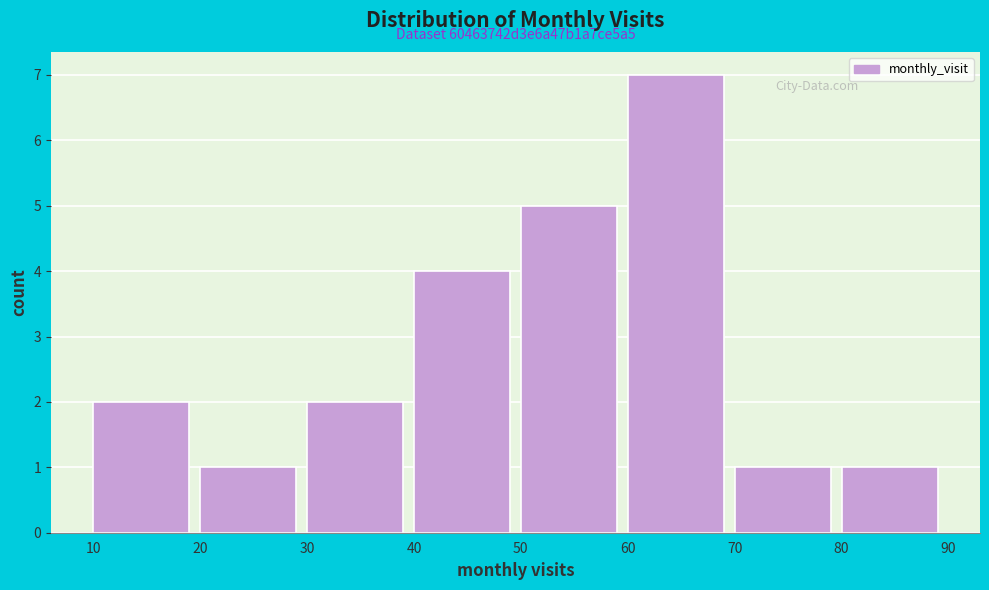

Over which range of the x-axis is the bar tallest?

60 to 70